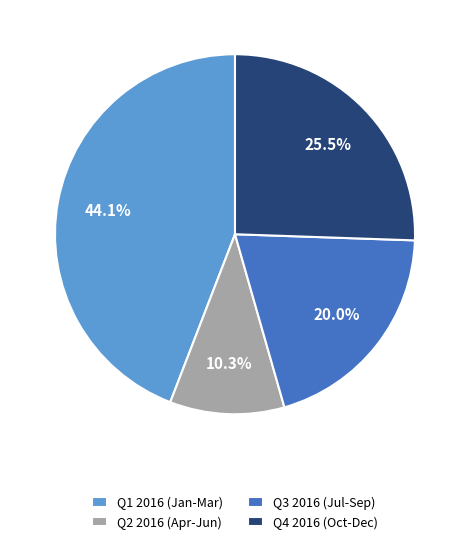

Is there a majority slice in this chart?

No